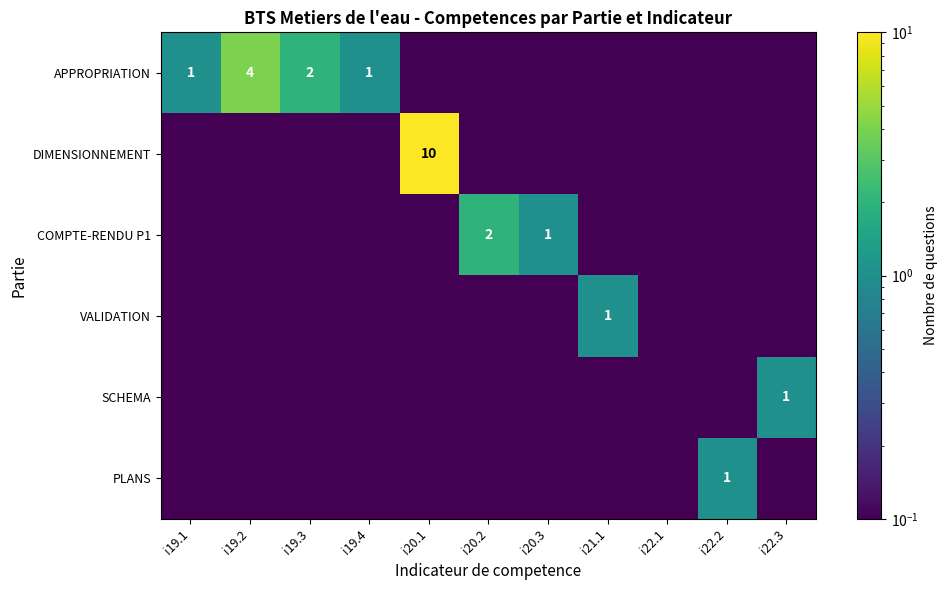

The value of DIMENSIONNEMENT at i20.1 is 10.0. True or false?

True